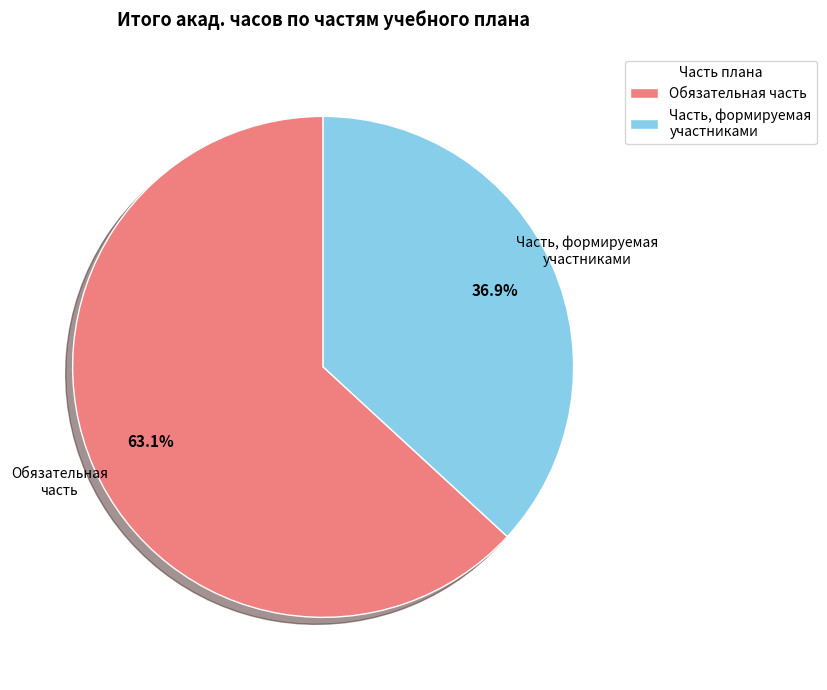

Which slice is the smallest?

Часть, формируемая участниками